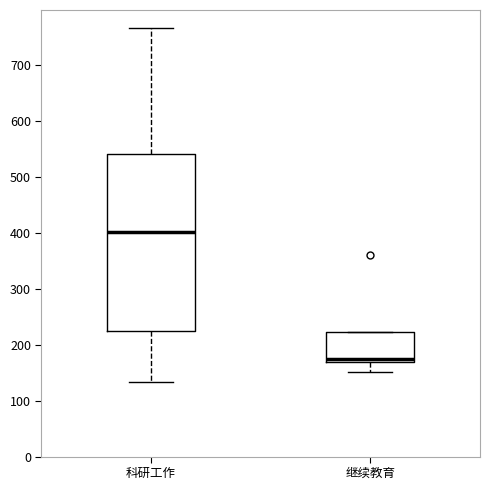

Which box is the tallest, from its lower edge to its upper edge?

科研工作